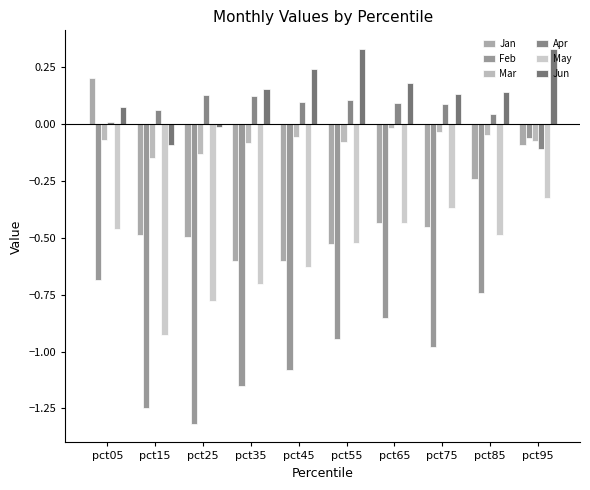

Which category has the lowest value in the Jan series?

pct35